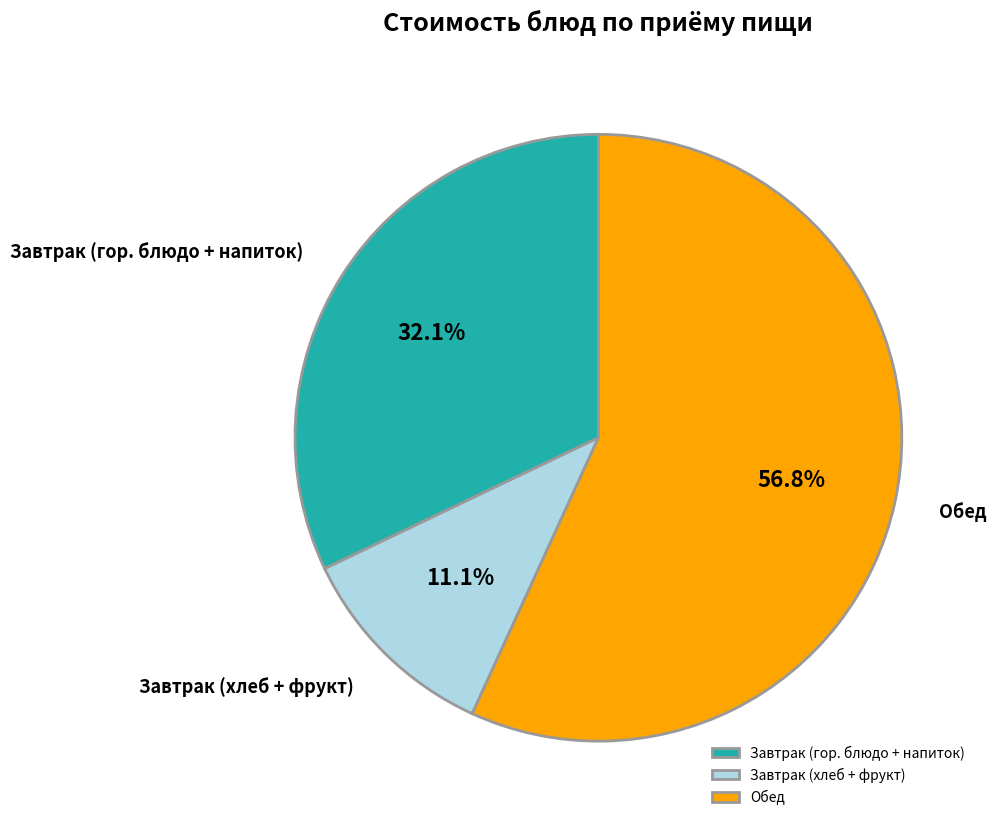

What is the largest slice in the pie chart?

Обед